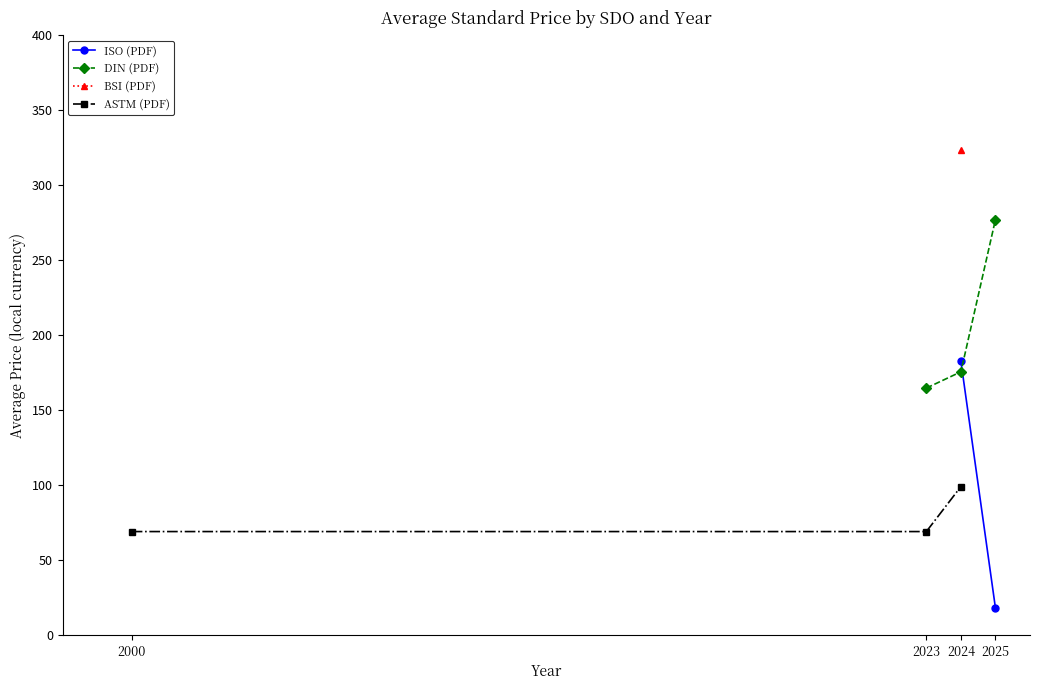

List the labels in order of DIN (PDF) value, largest first.

2025, 2024, 2023